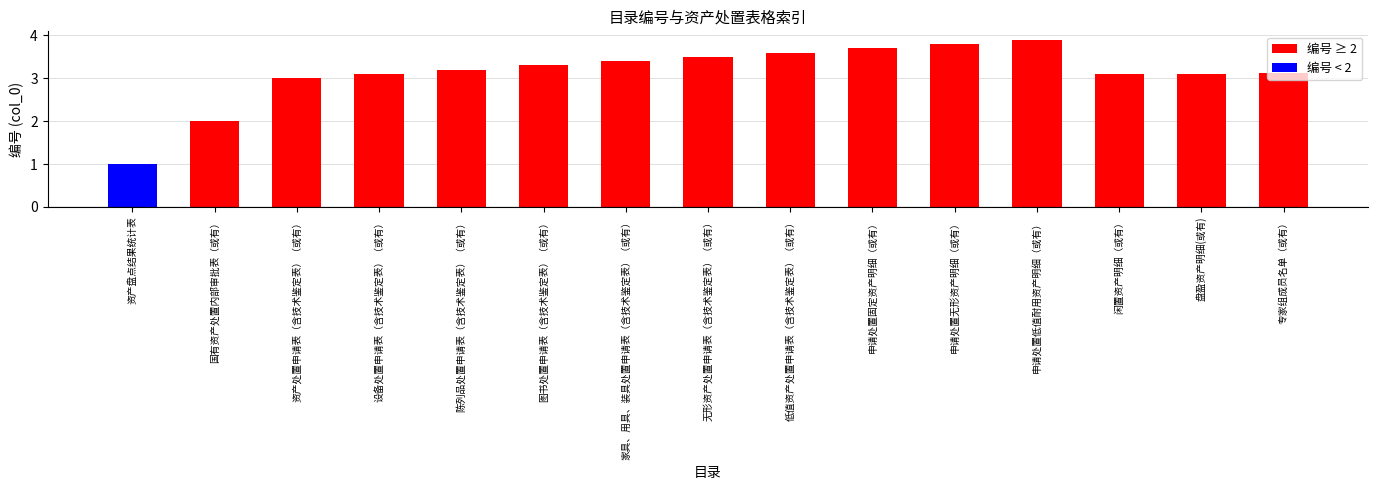

How many series are shown in this chart?

1